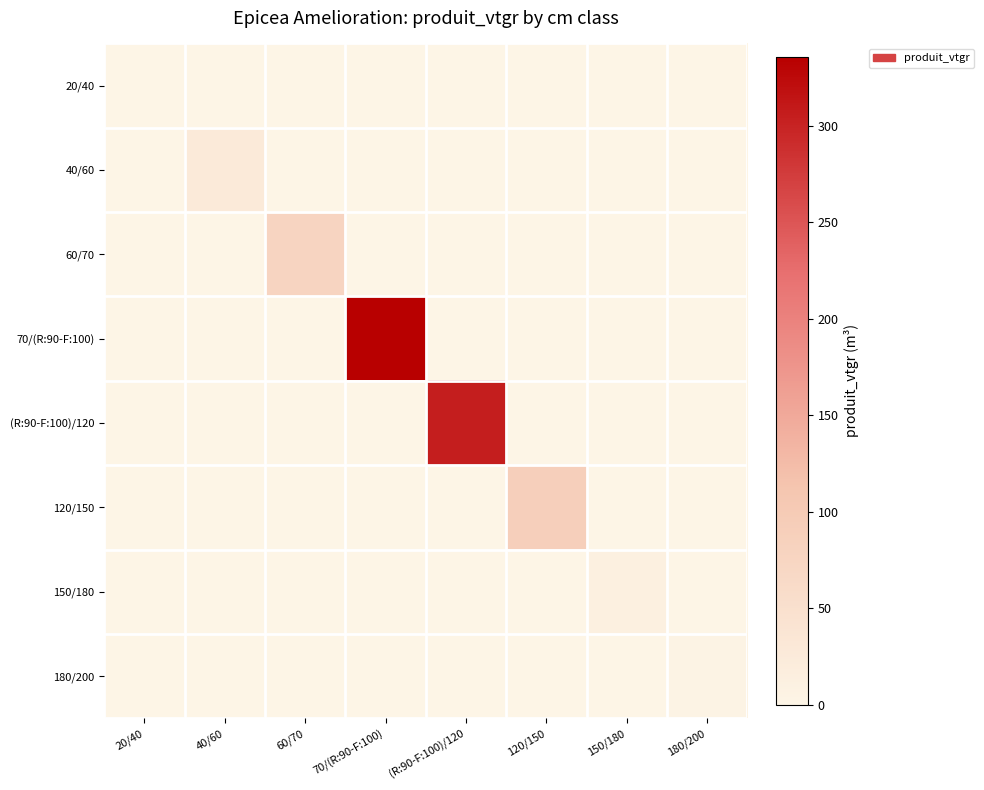

Between 60/70 and 180/200, which series saw the biggest shift?

60/70